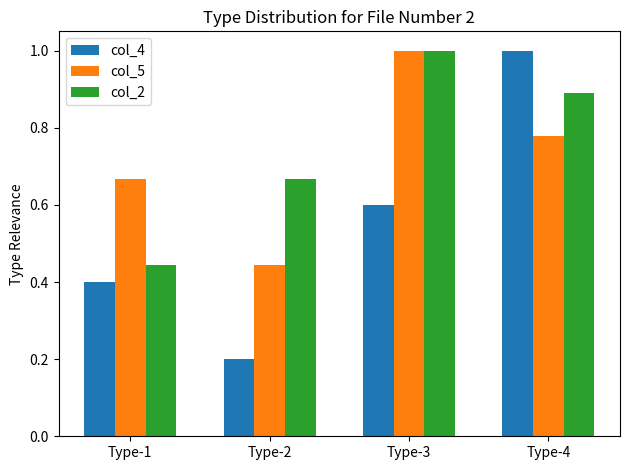

At which category is the sum across all series the highest?

Type-4